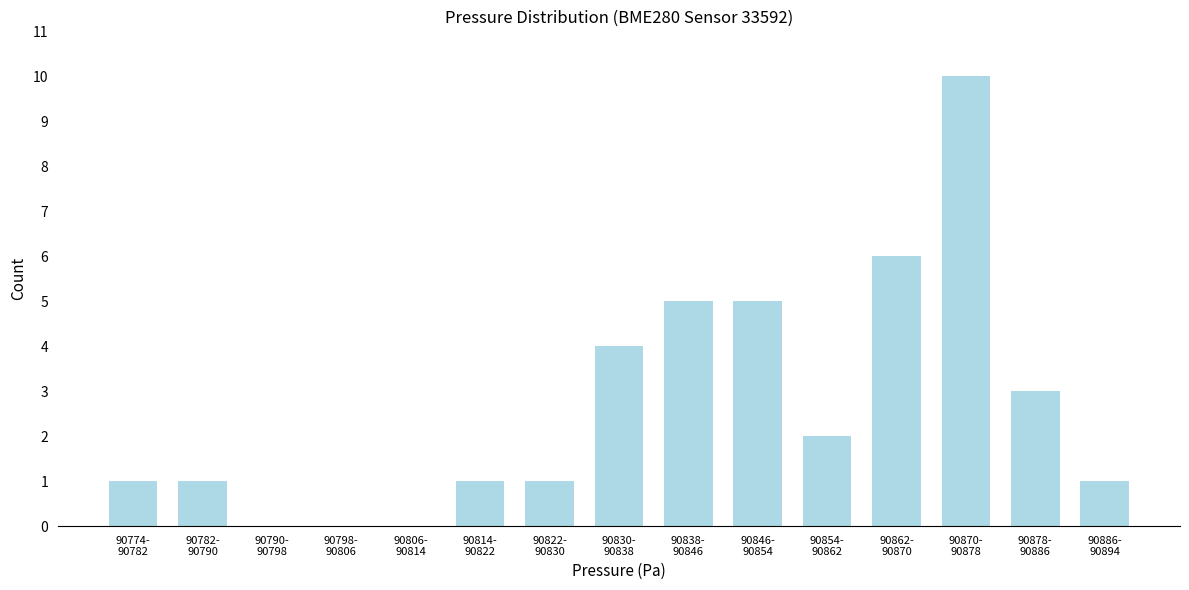

What is the greatest value displayed?

10